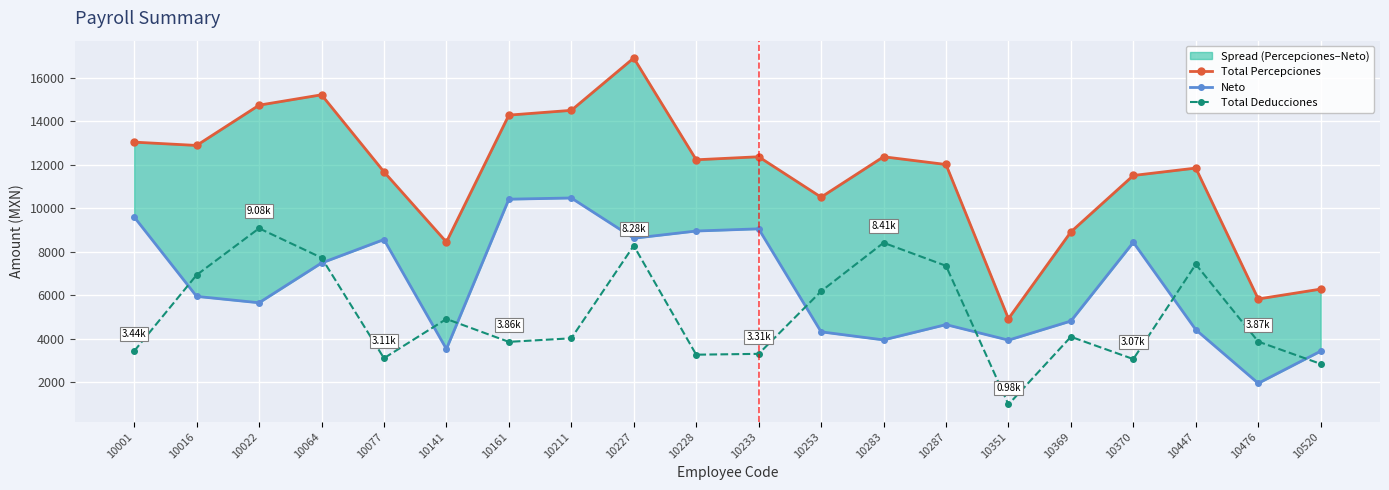

What is the total value across all series at 10064?

30424.9